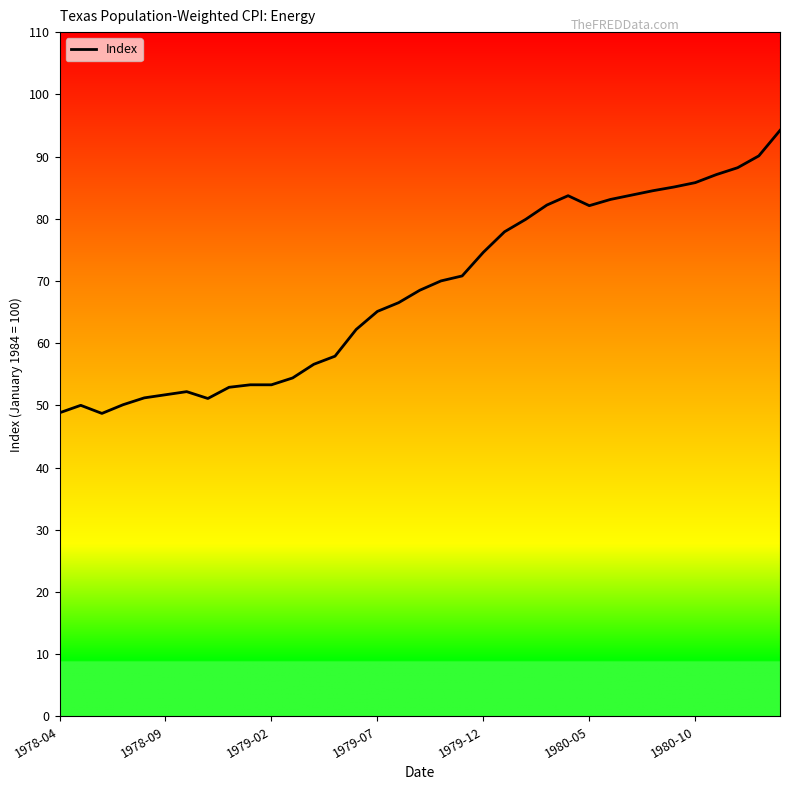

What is the smallest value displayed?

48.7